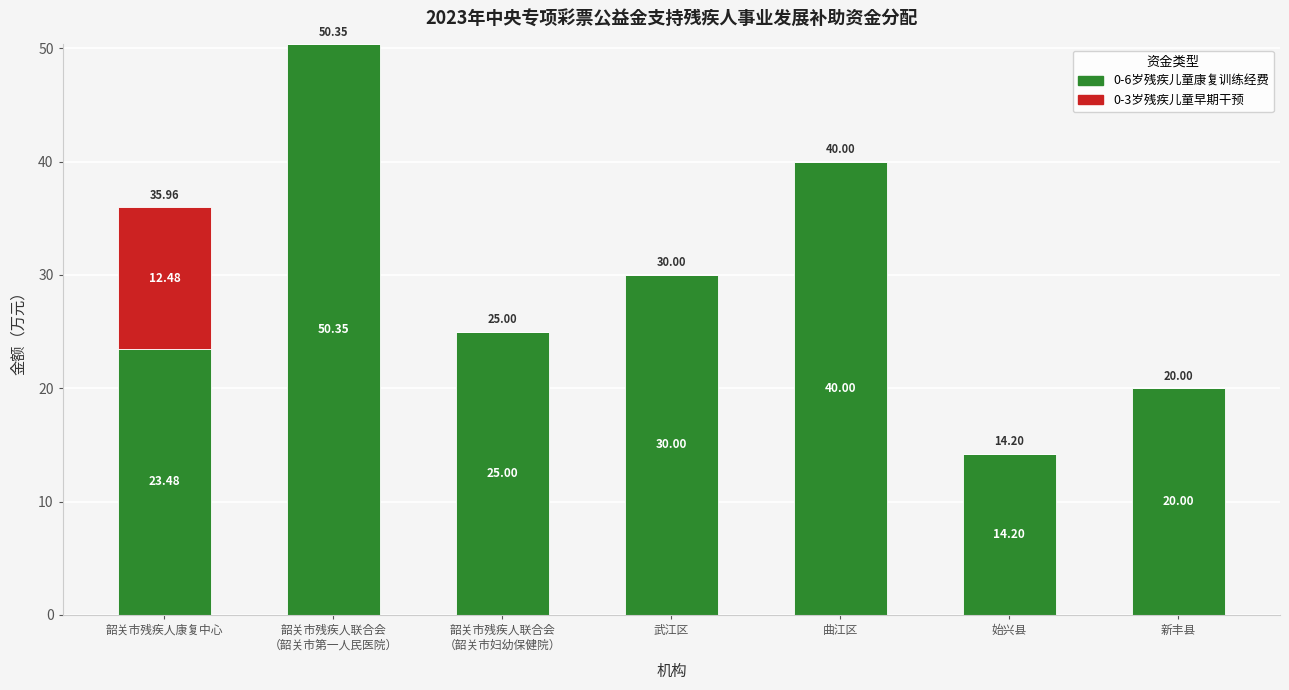

What is the sum of all 0-6岁残疾儿童康复训练经费 values?

203.0